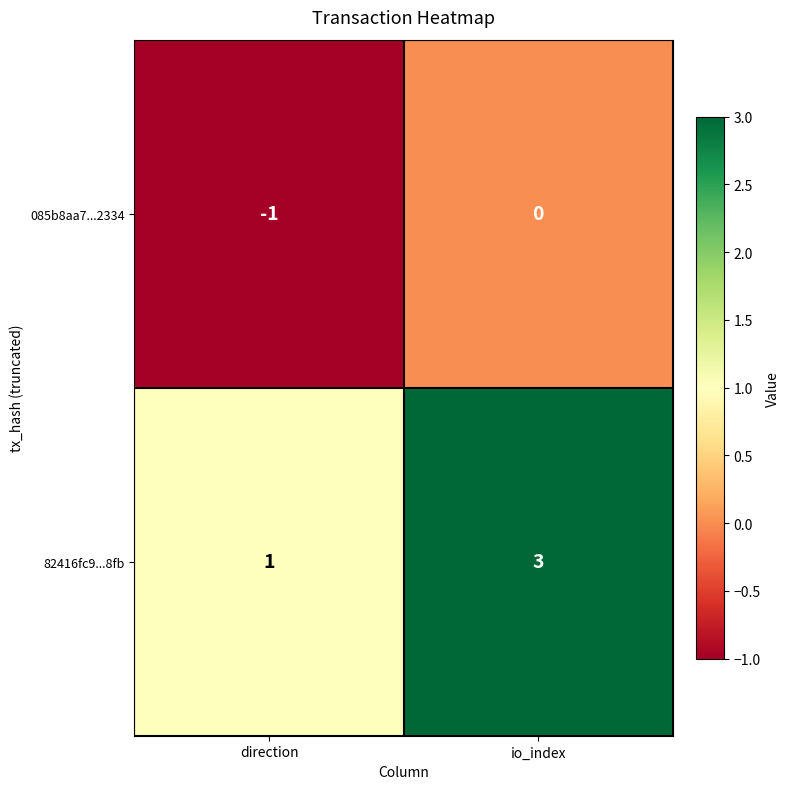

What is the spread (max minus min) of values at direction?

2